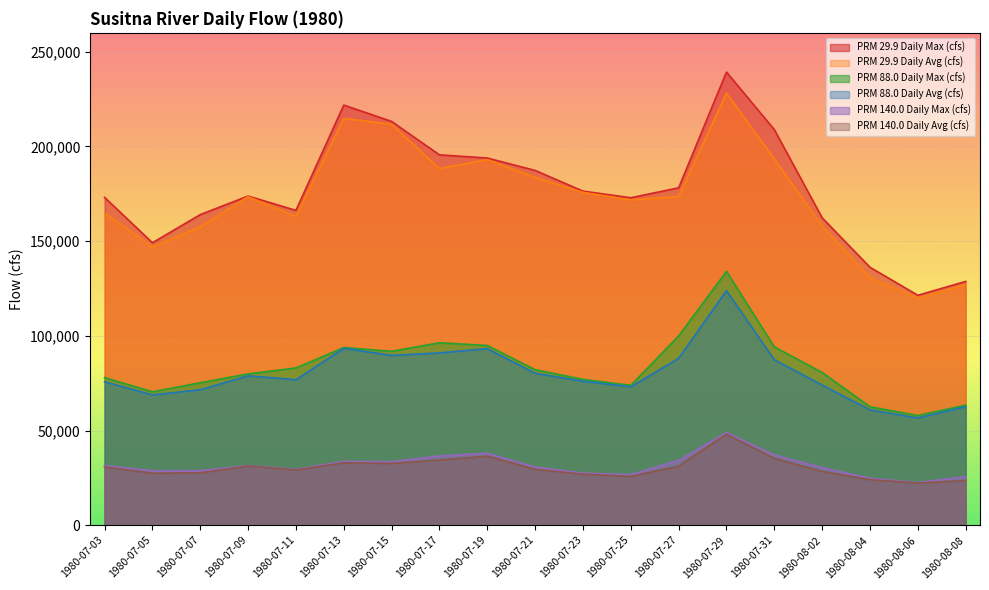

Is it true that PRM 29.9 Daily Avg (cfs) equals 104131 at 1980-07-03?

False